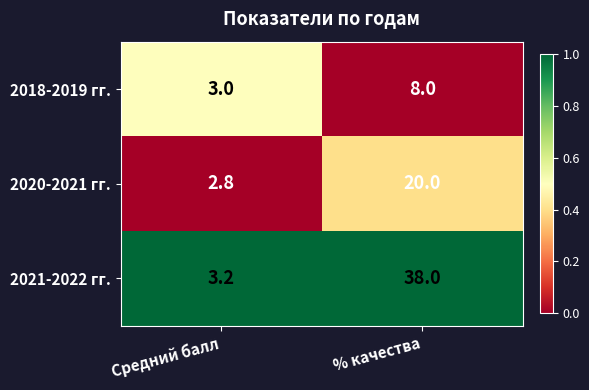

Is it true that 2018-2019 гг. equals 8.0 at % качества?

True